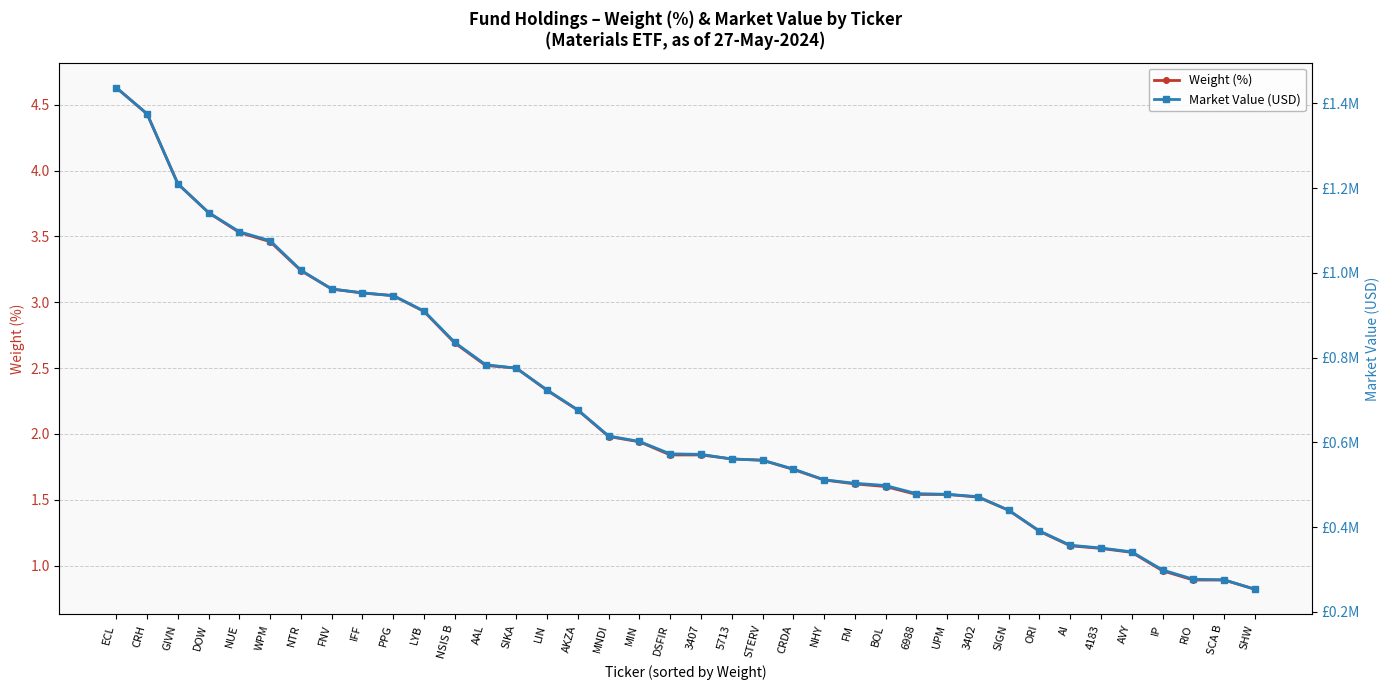

Which series has the widest spread of values?

Market Value (USD)